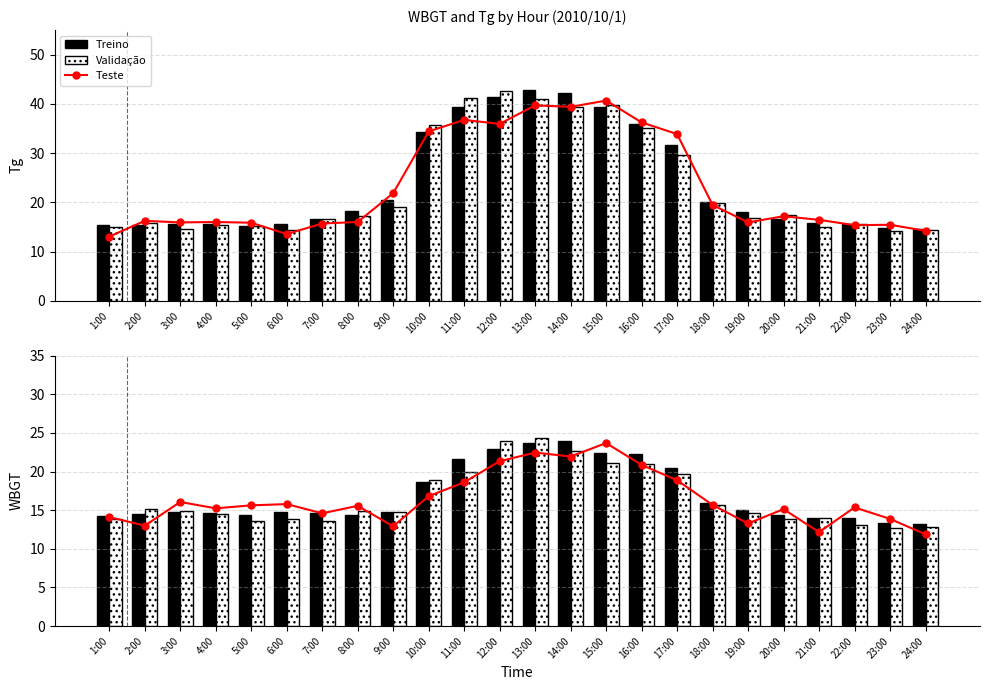

Rank the series by their maximum value, from highest to lowest.

Validação, Treino, Teste